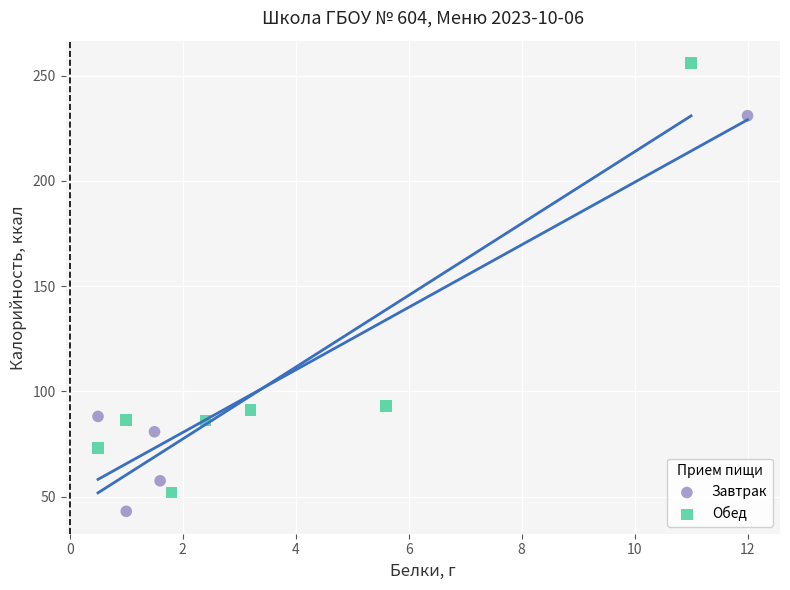

Which series contains the lowest Y value?

Завтрак